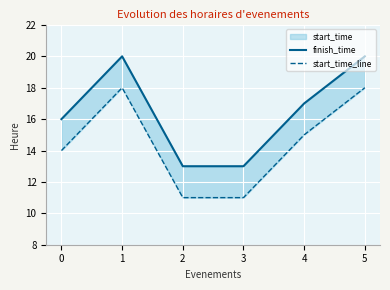

True or false: start_time_line has more than 2 interior local peaks.

False